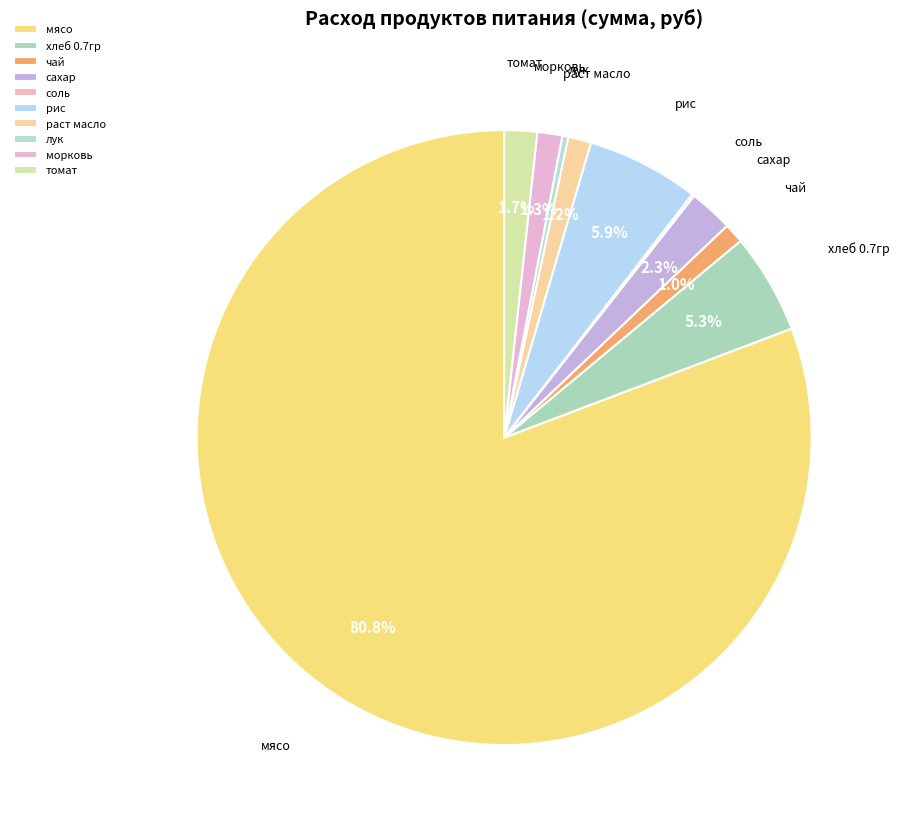

Which category has the biggest portion of the pie?

мясо